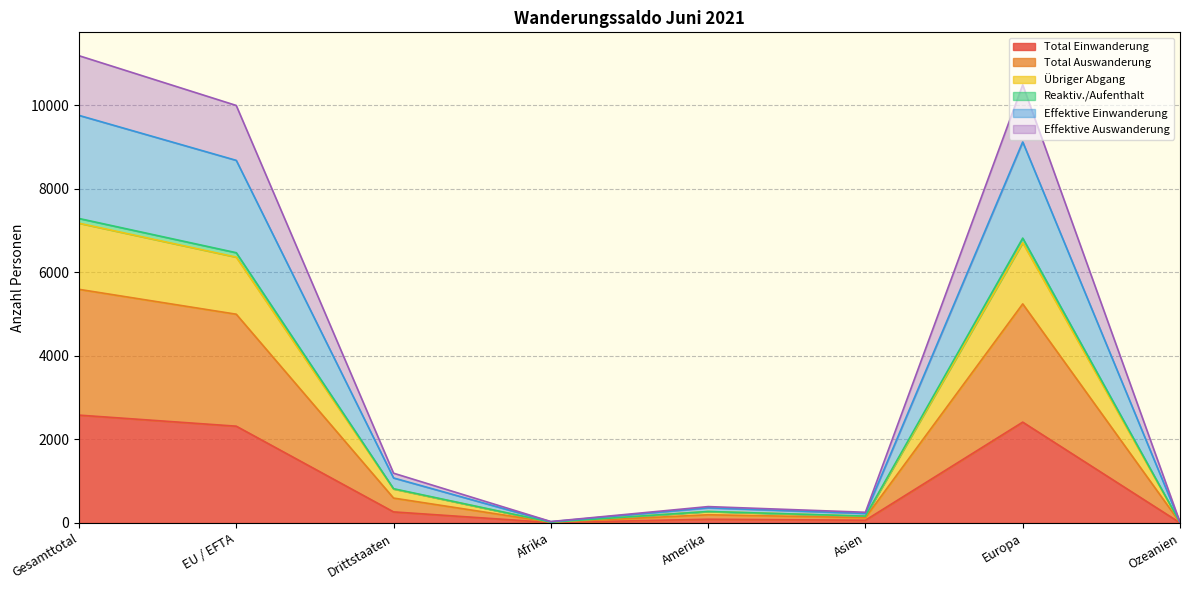

In Übriger Abgang, how many points are lower than both neighbors (excluding endpoints)?

2